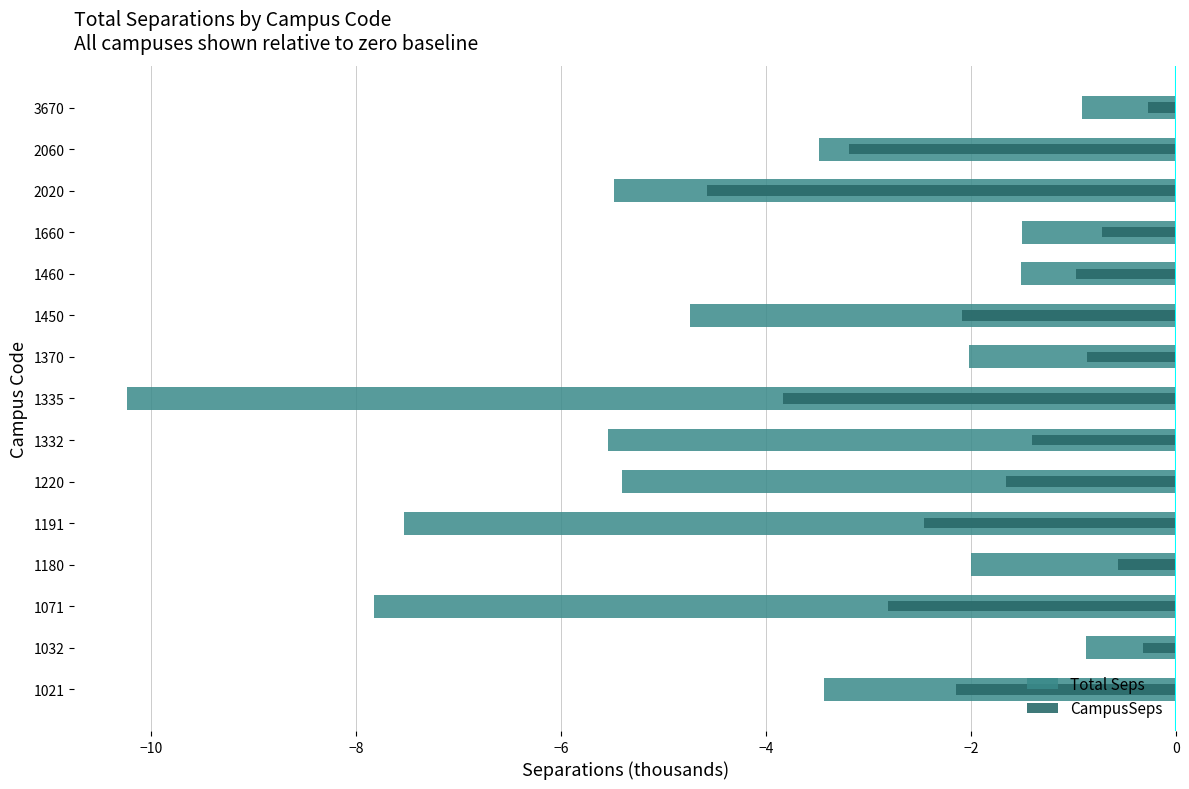

What is the greatest value displayed?

-0.3